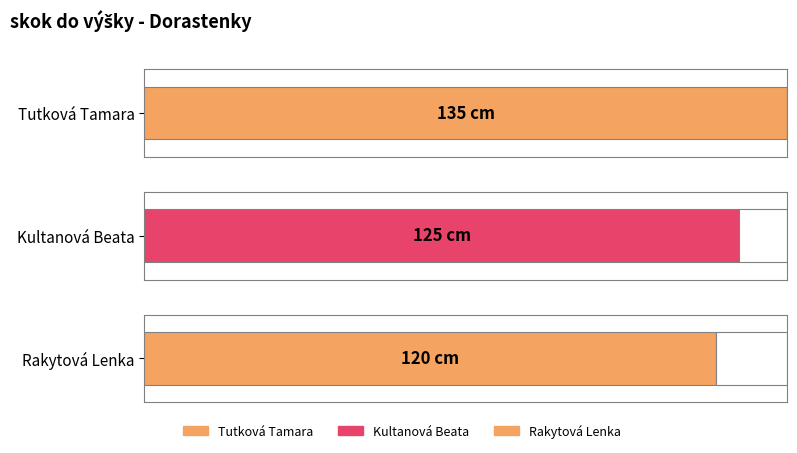

What is the label of the 1st bar from the left?

Tutková Tamara